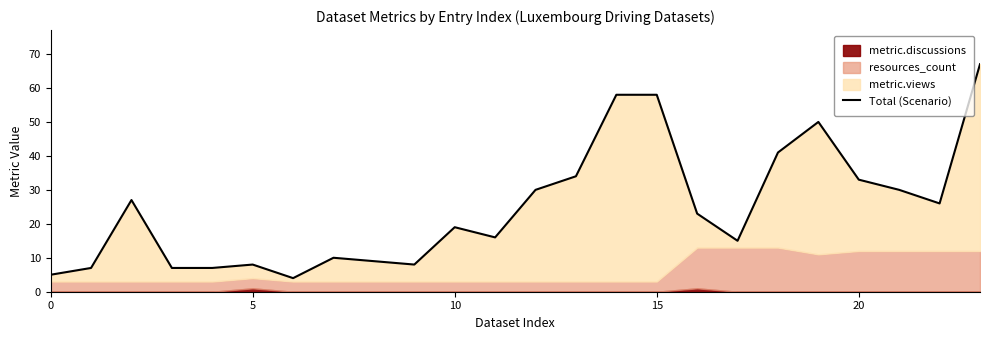

What is the maximum value shown in the chart?

67